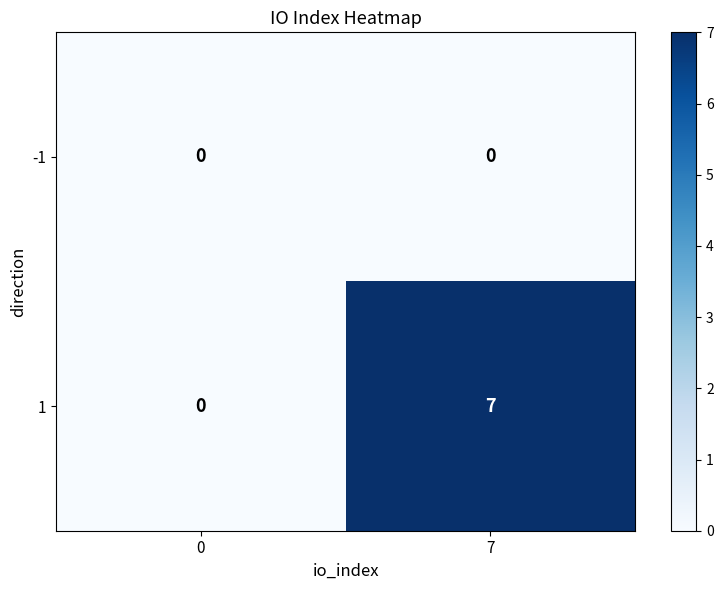

Reading right to left, list all the values displayed in this chart.

-1: 7=0	0=0
1: 7=7	0=0